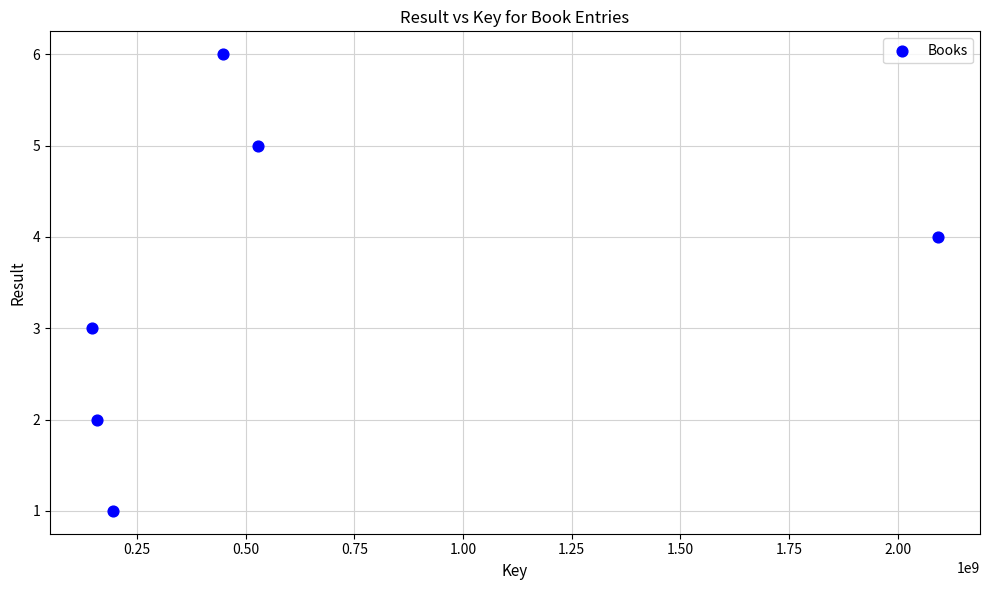

What is the range of X values (max minus min)?

1944680477